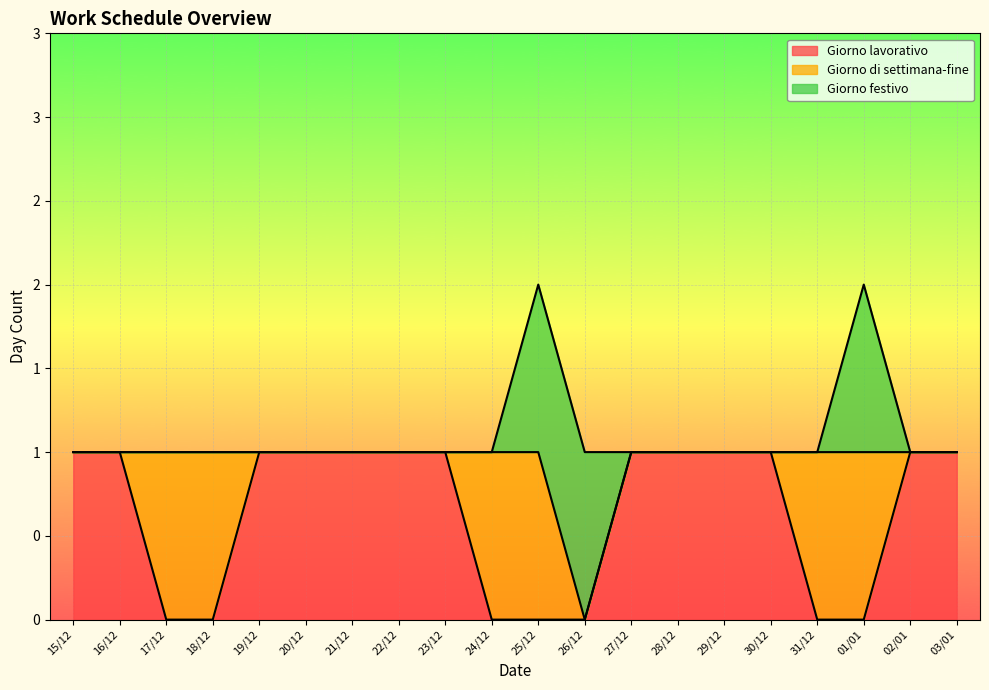

What is the difference between the Giorno di settimana-fine values at 16/12 and 17/12?

1